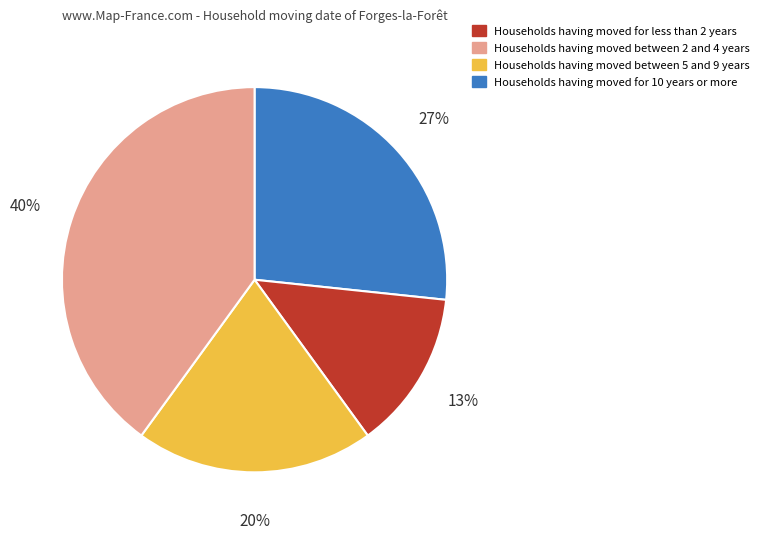

To the nearest percent, what is the average slice percentage?

25%